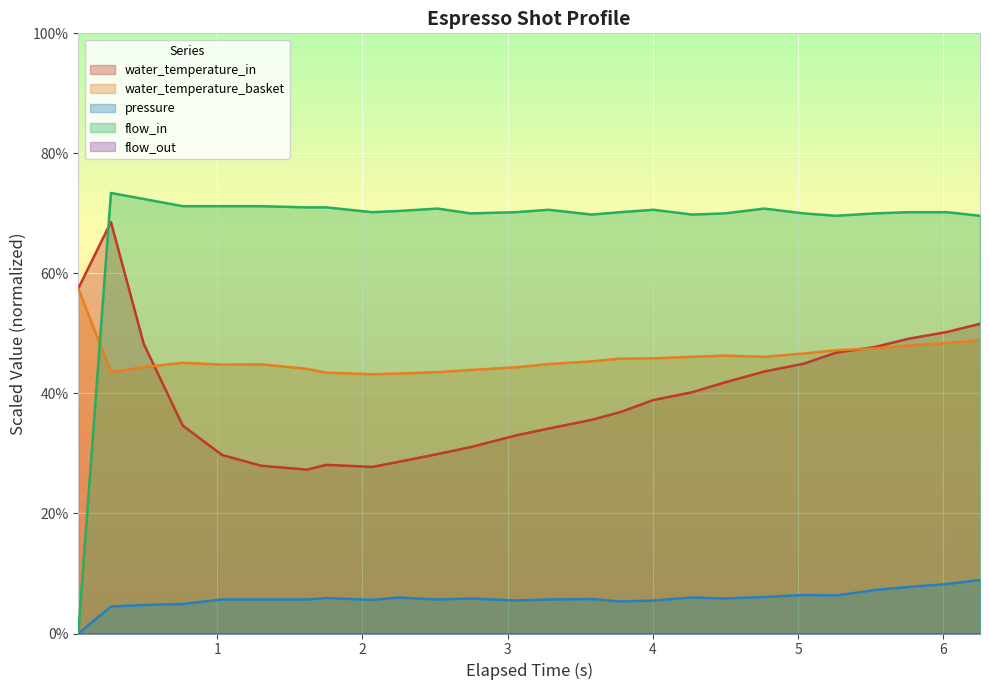

Which series has the widest spread of values?

flow_in